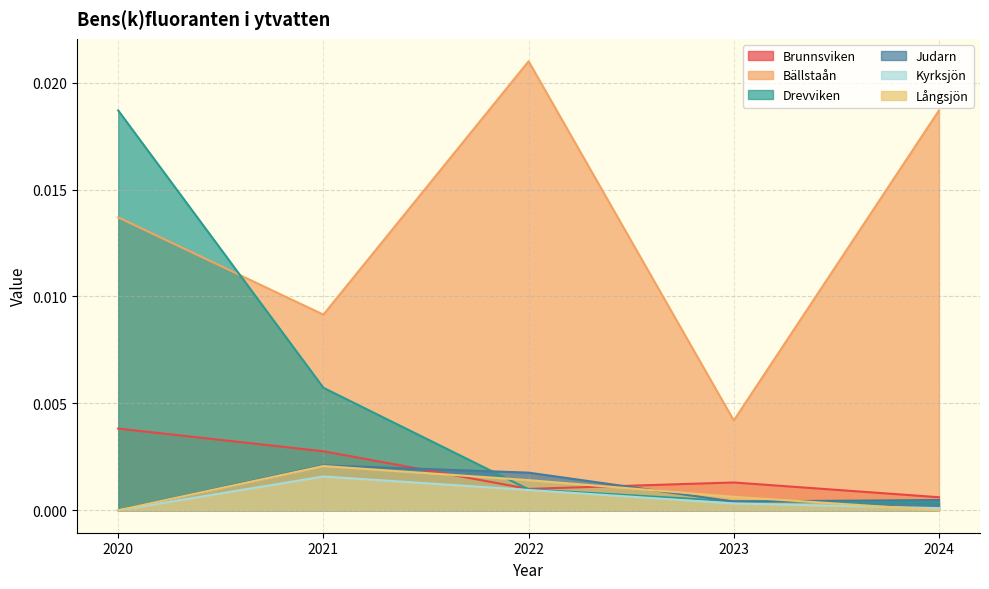

Which category has the highest value in the Långsjön series?

2021